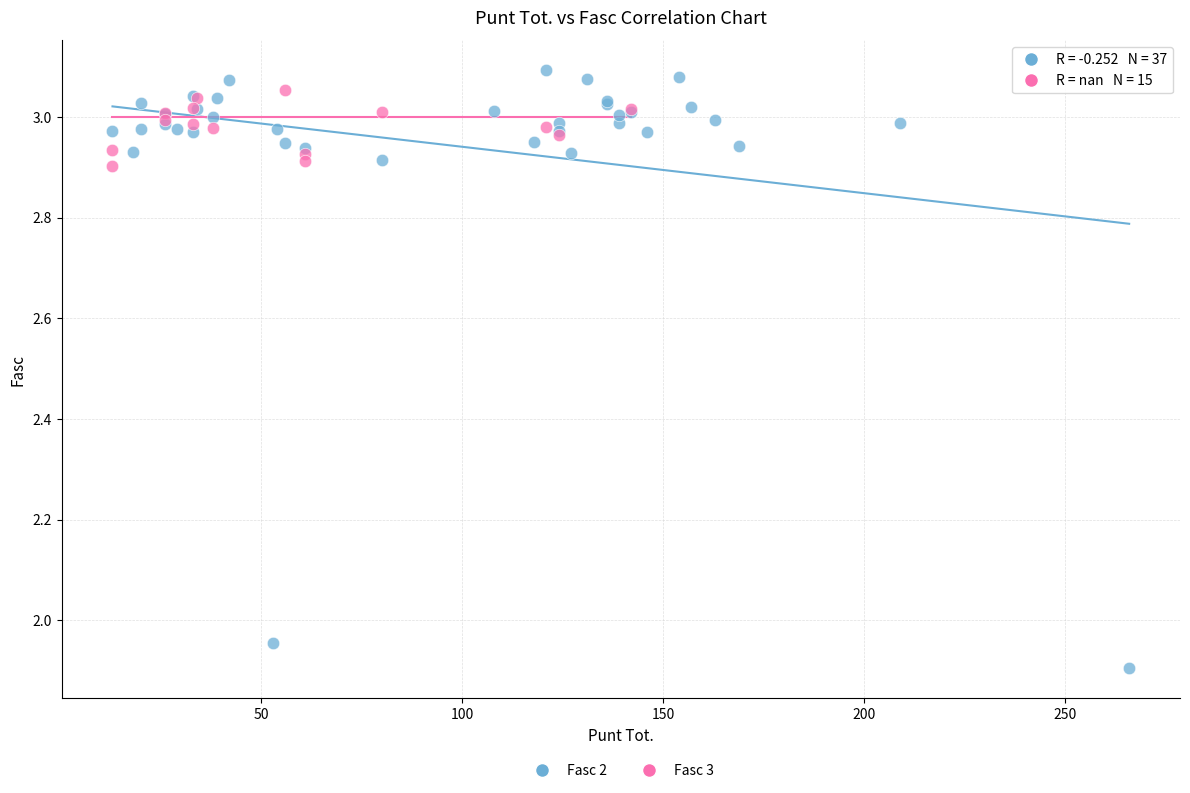

Which series contains the lowest Y value?

Fasc 2